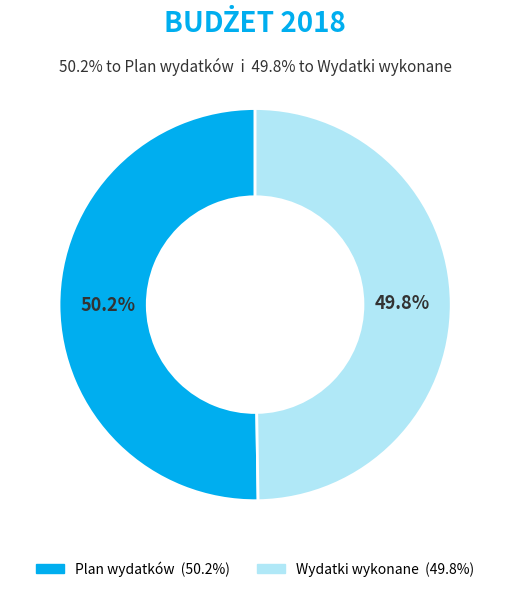

True or false: Wydatki wykonane accounts for 64% of the total.

False